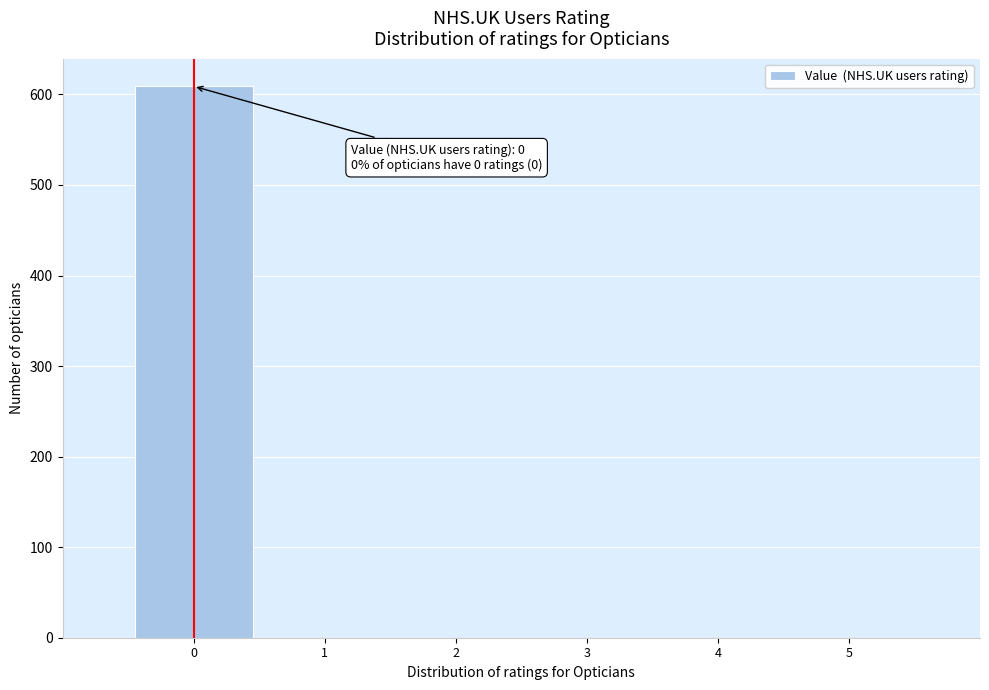

Over which range of the x-axis is the bar tallest?

-0.5 to 0.5